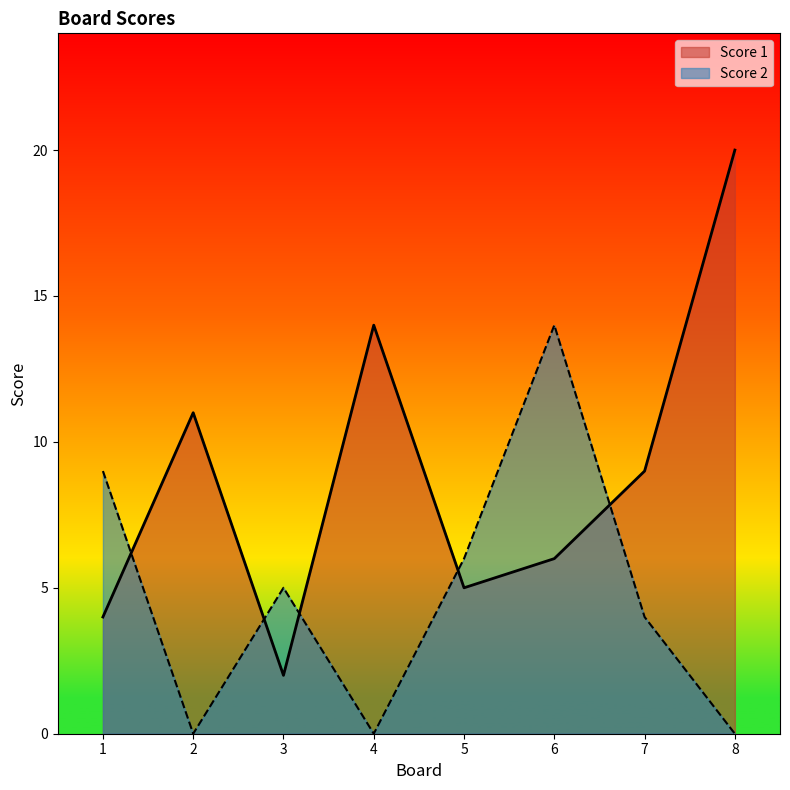

How many Score 2 values are between 0 and 9?

7